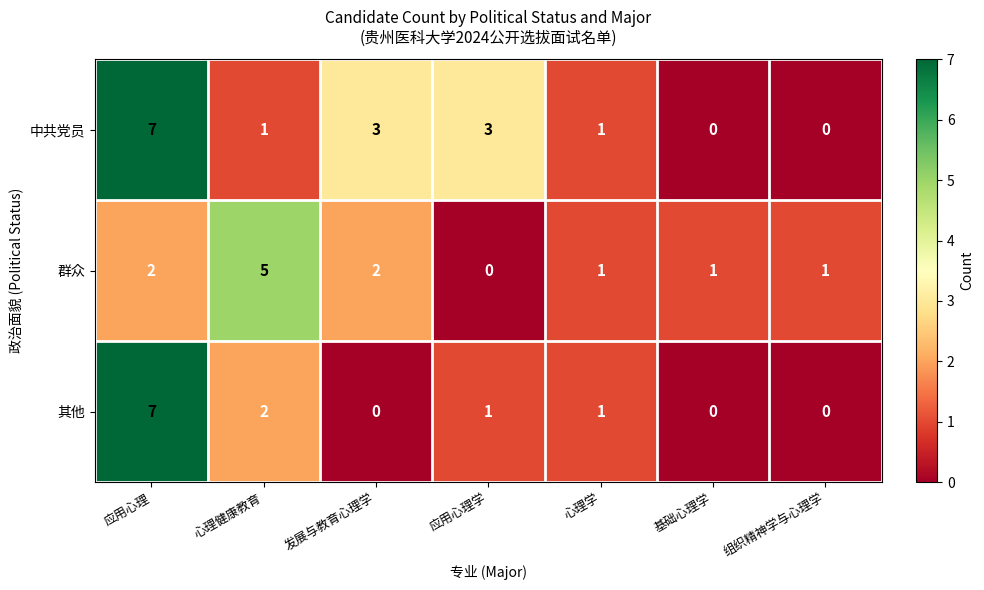

The value of 群众 at 基础心理学 is 1. True or false?

True